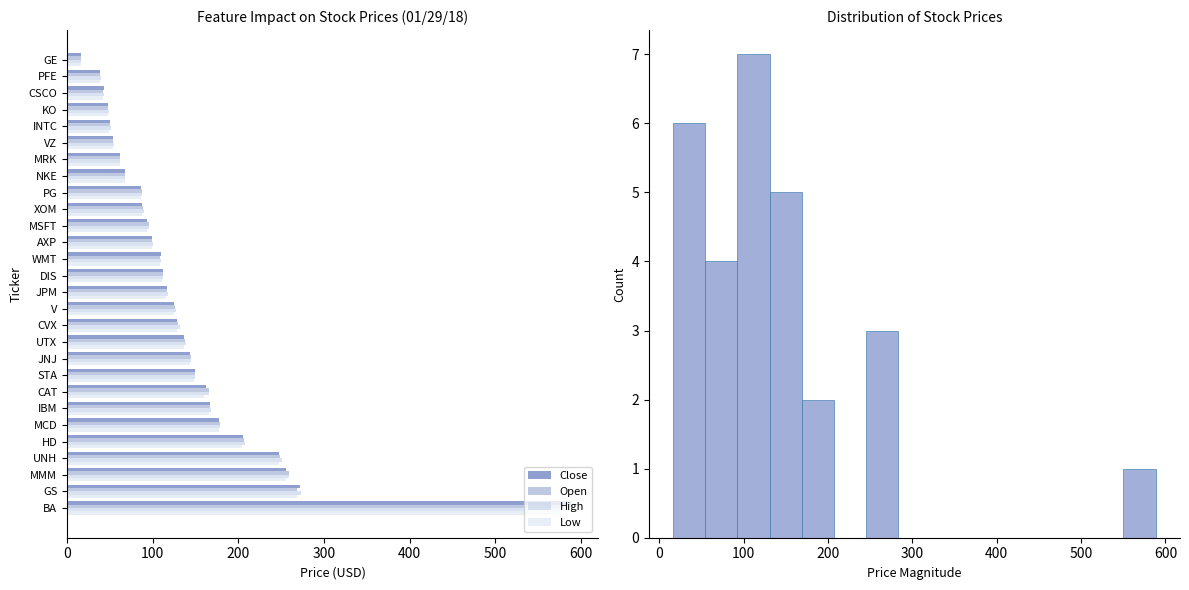

What position from the right is VZ?

6